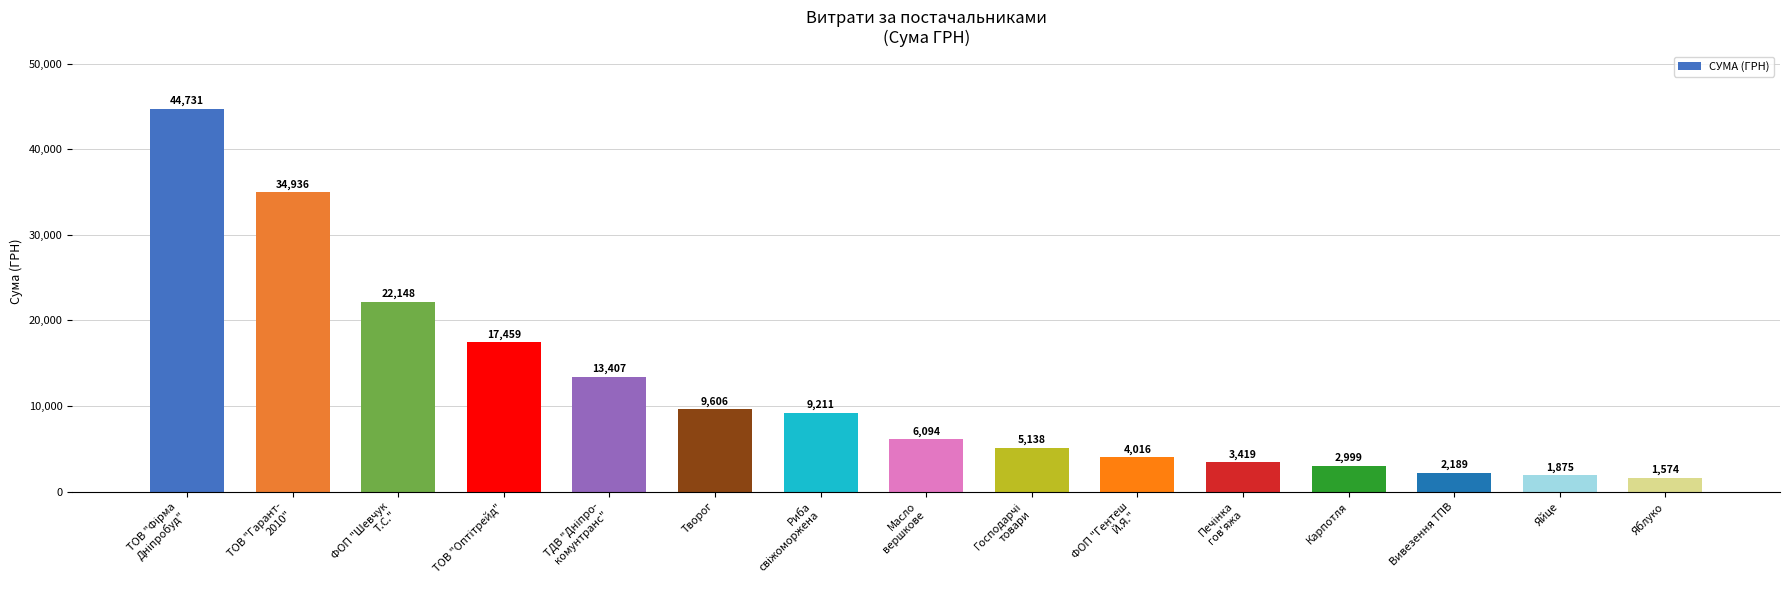

How many values are below 6094?

7